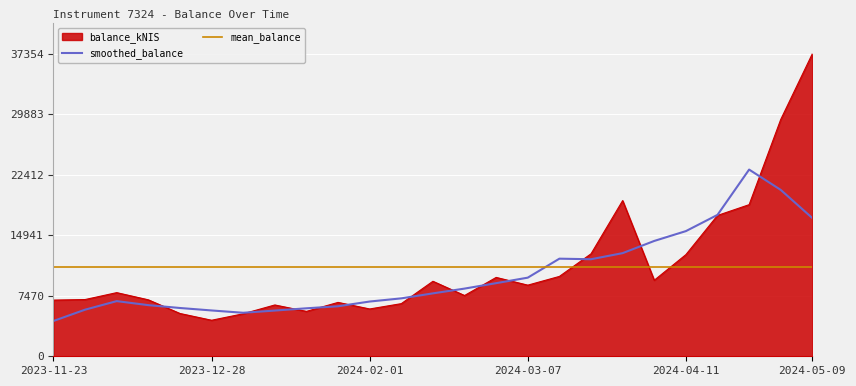

What is the label of the 9th point from the right?

2024-03-14